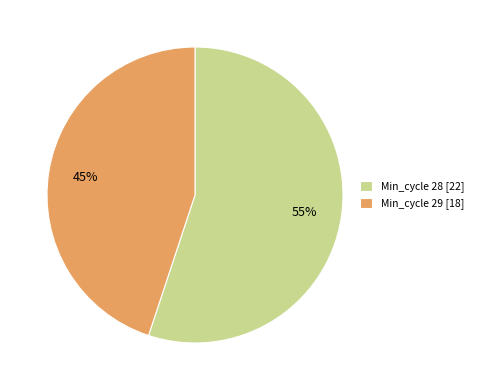

What is the ratio of the value at Min_cycle 29 [18] to the value at Min_cycle 28 [22]?

0.8